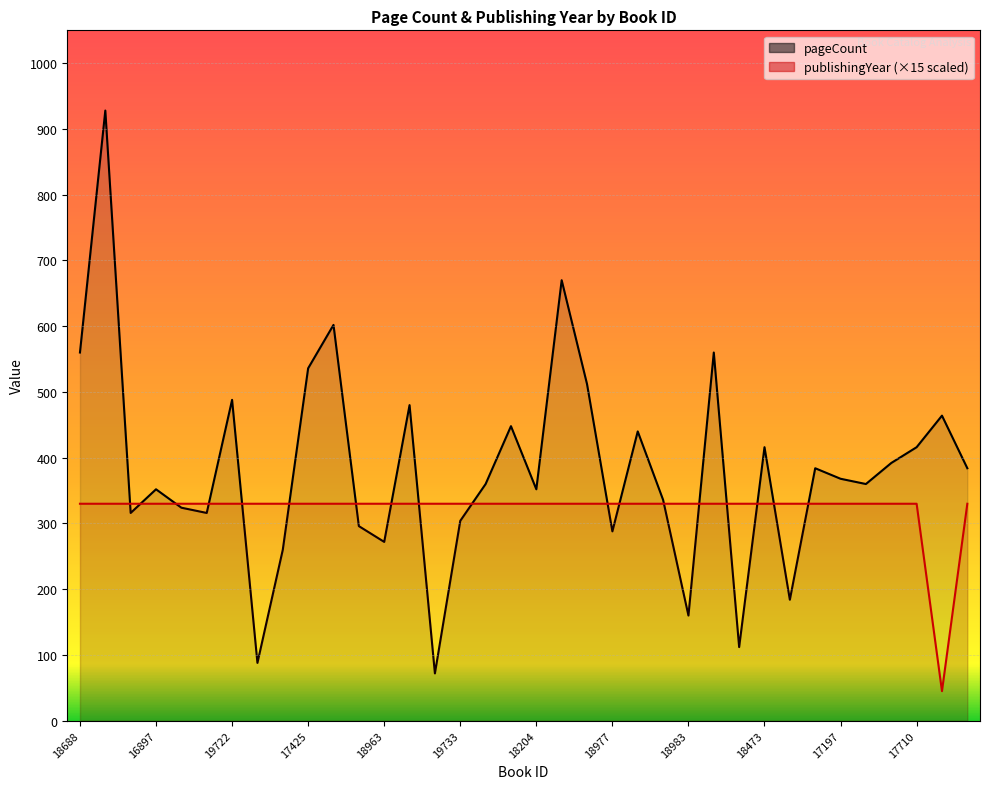

Rank the series at 18473 from lowest to highest value.

publishingYear, pageCount